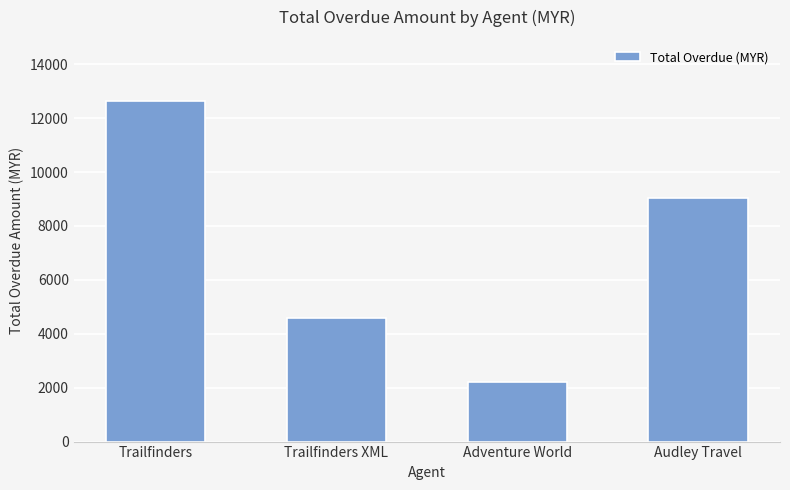

List the labels in order of value, largest first.

Trailfinders, Audley Travel, Trailfinders XML, Adventure World